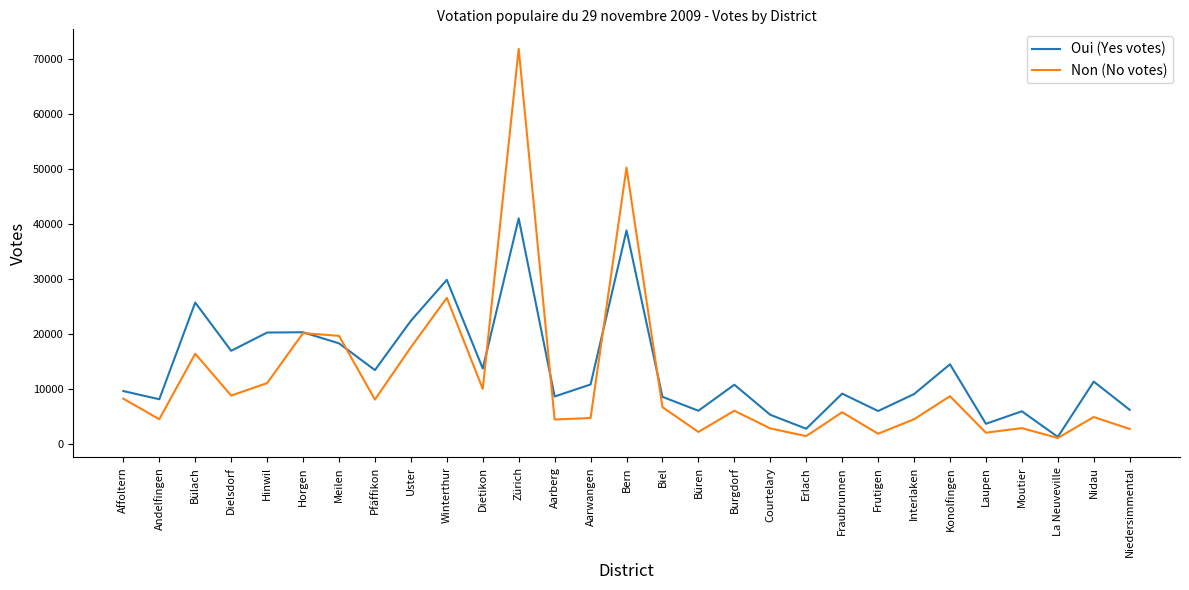

Is this an area chart (filled region under the line)?

No